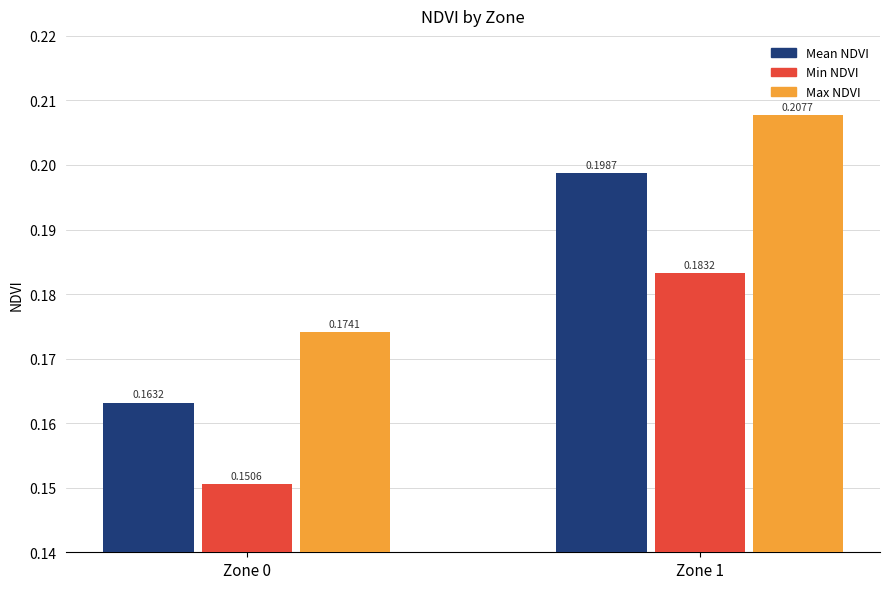

Which series has the largest range (max minus min)?

Mean NDVI